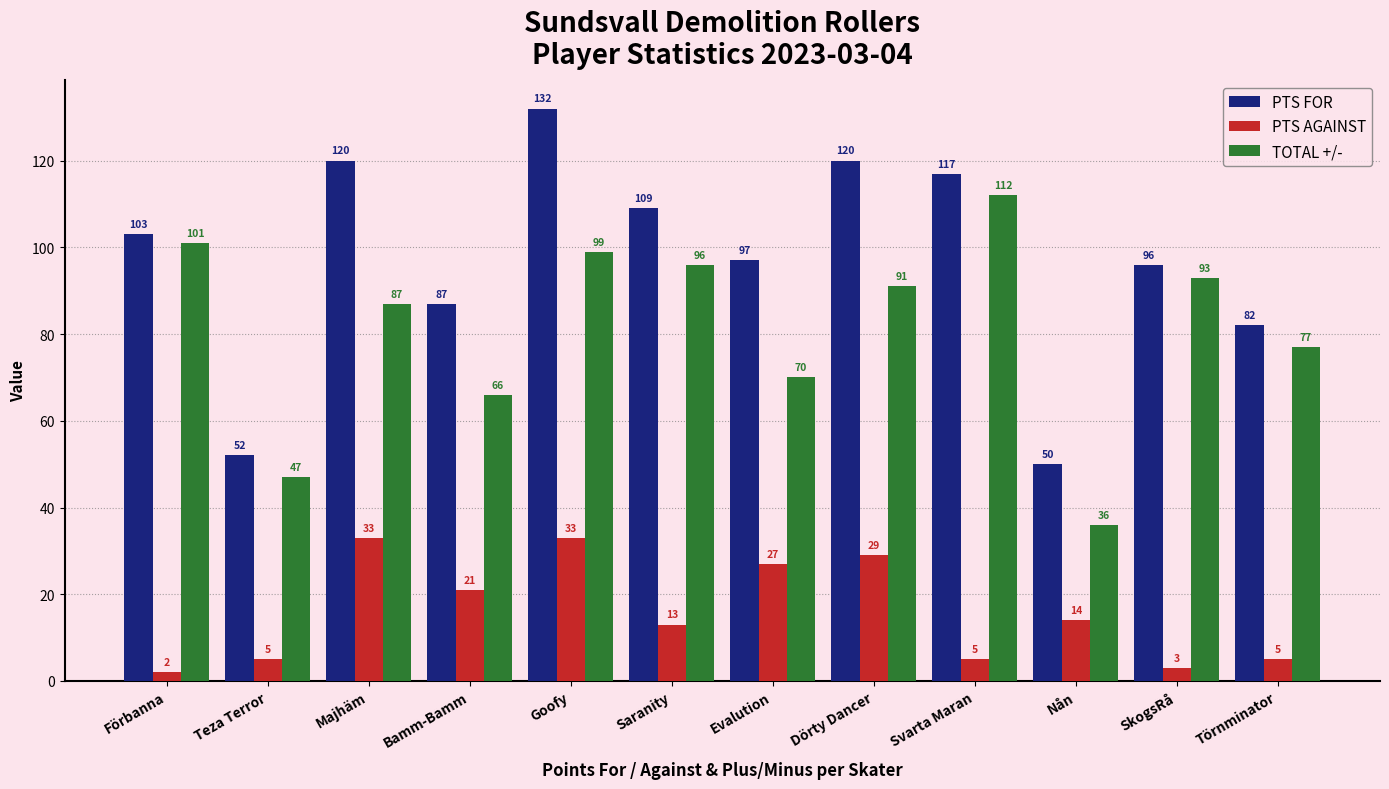

What is the difference between the TOTAL +/- values at Goofy and Bamm-Bamm?

33